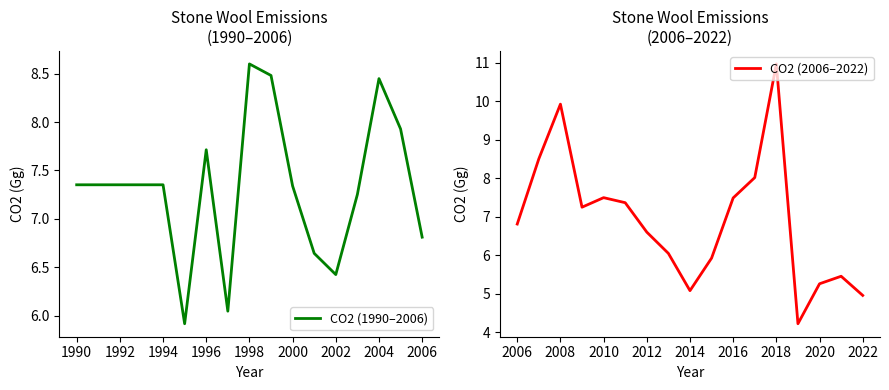

After their last crossing, which series has the higher values: CO2 (1990–2006) or CO2 (2006–2022)?

CO2 (1990–2006)